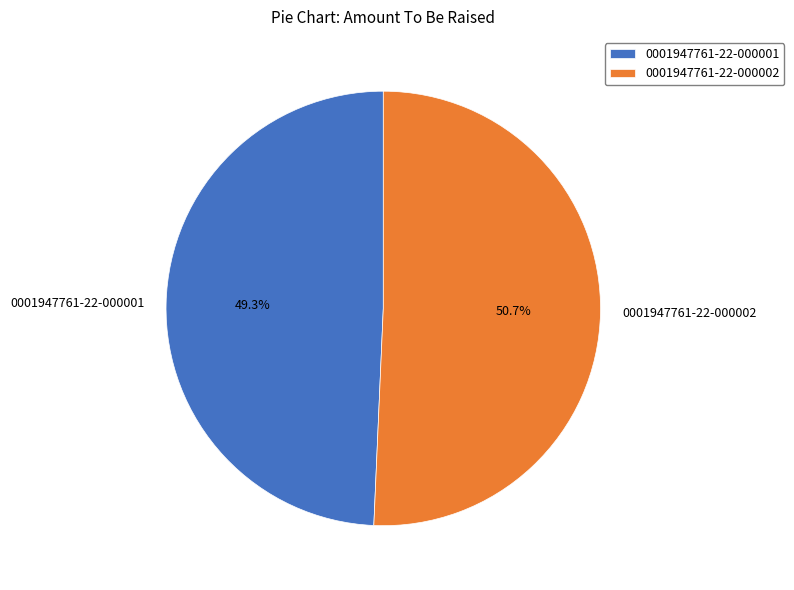

Is it true that 0001947761-22-000002 is 51% of the pie?

True